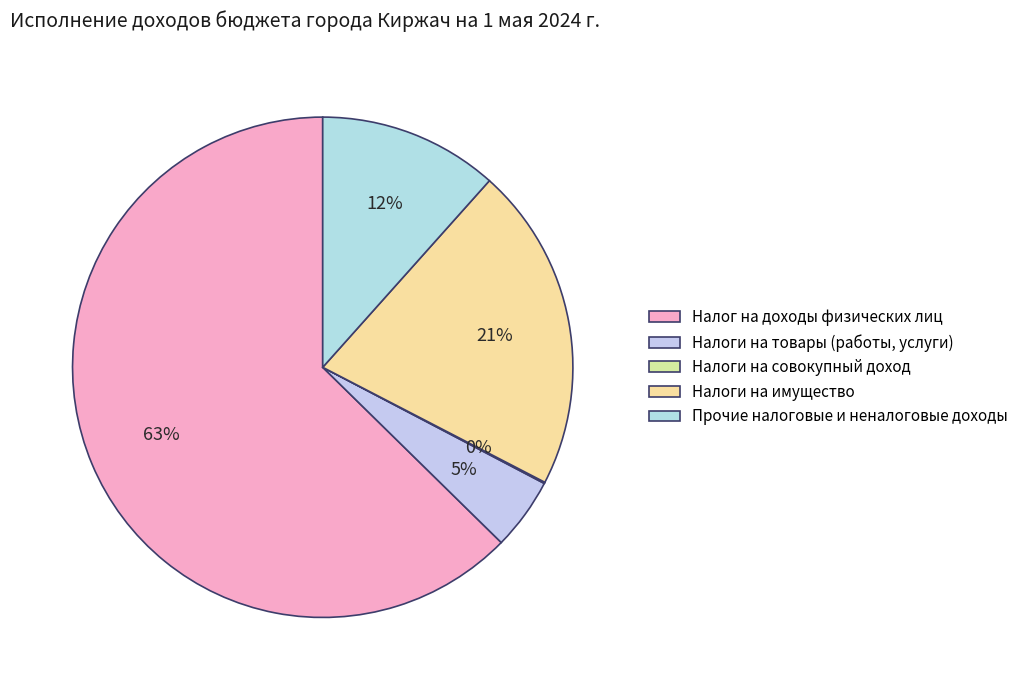

Between Налог на доходы физических лиц and Налоги на товары (работы, услуги), which is larger?

Налог на доходы физических лиц